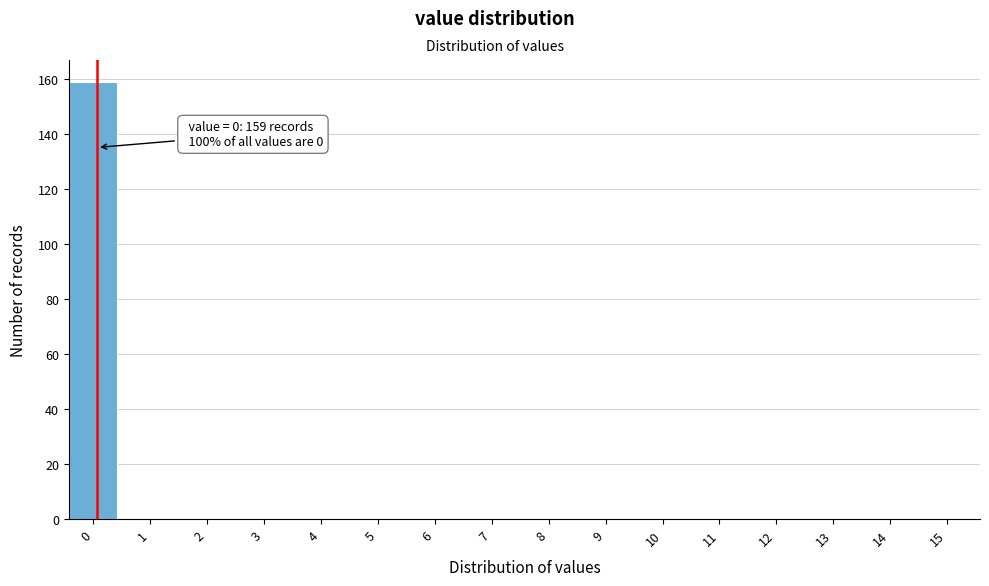

Reading left to right, extract all data points from this chart.

0=159	1=0	2=0	3=0	4=0	5=0	6=0	7=0	8=0	9=0	10=0	11=0	12=0	13=0	14=0	15=0